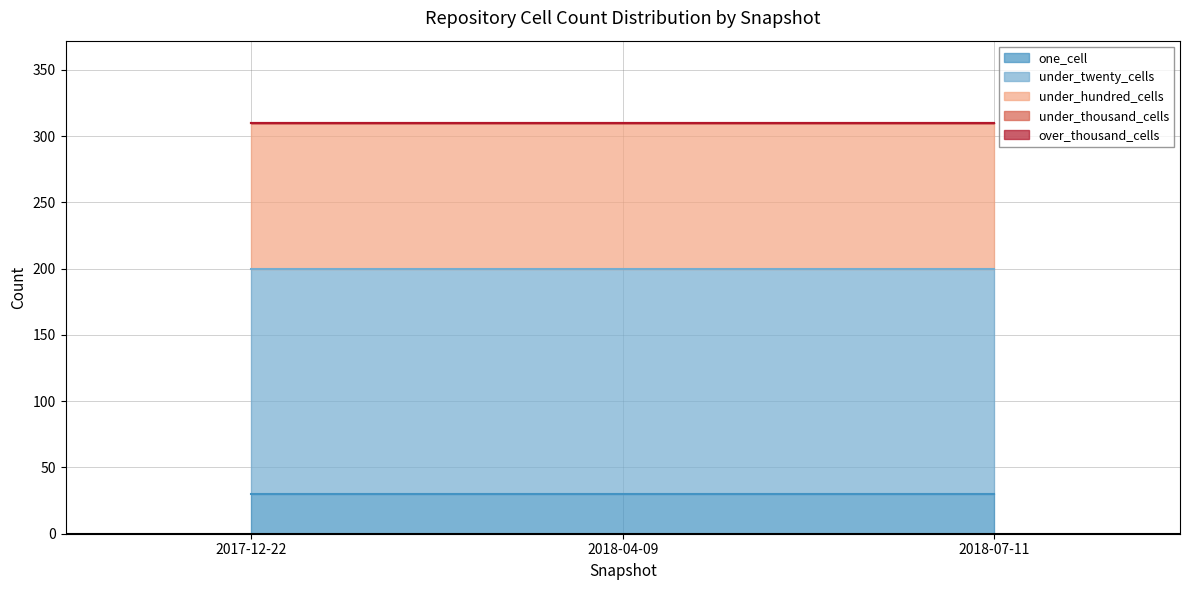

What are all the series names shown in the legend?

one_cell, under_twenty_cells, under_hundred_cells, under_thousand_cells, over_thousand_cells